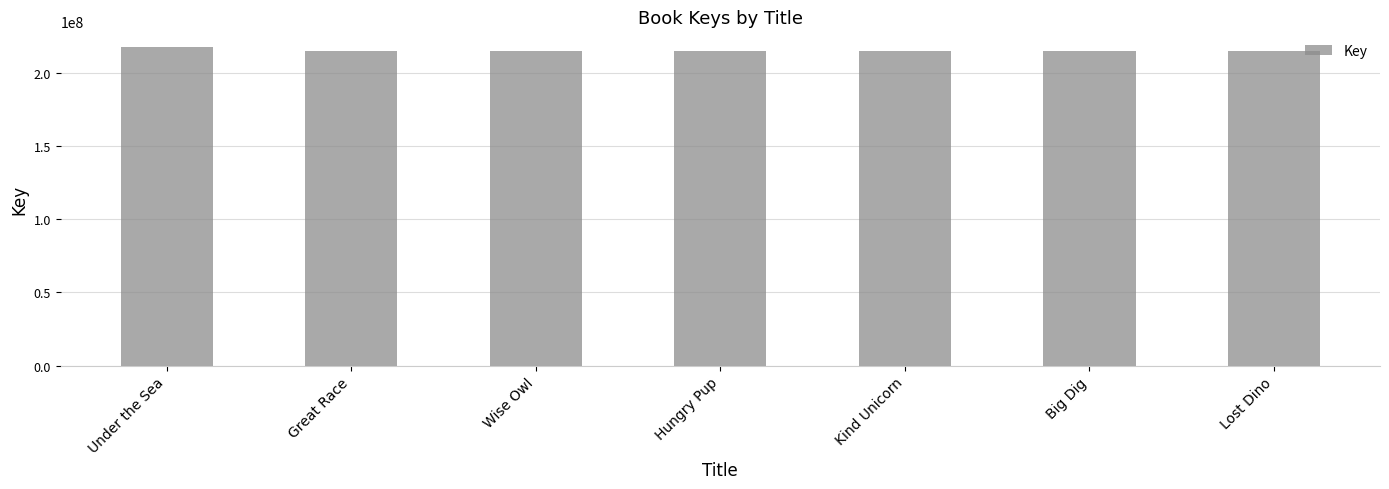

Count the number of categories in the chart.

7